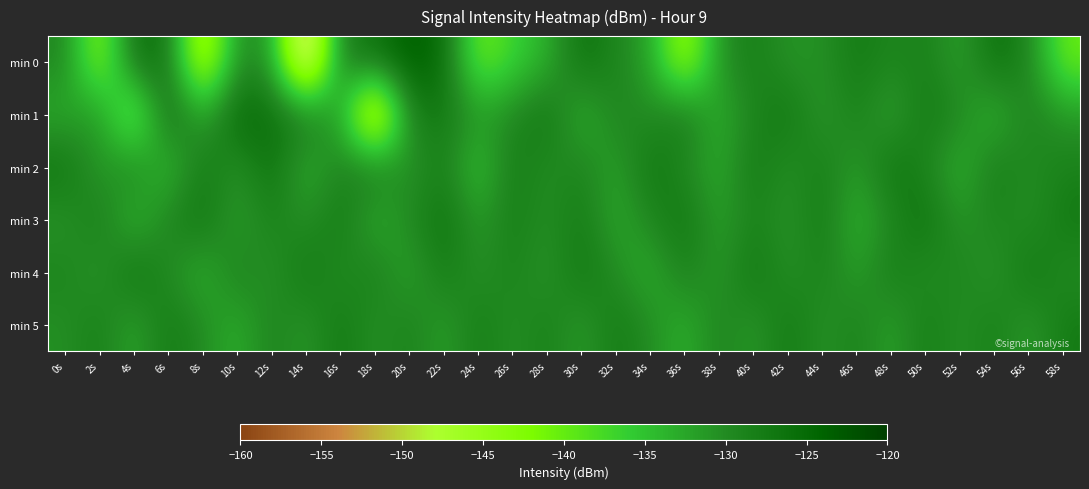

What is the difference between the highest and lowest values at 56s?

5.1